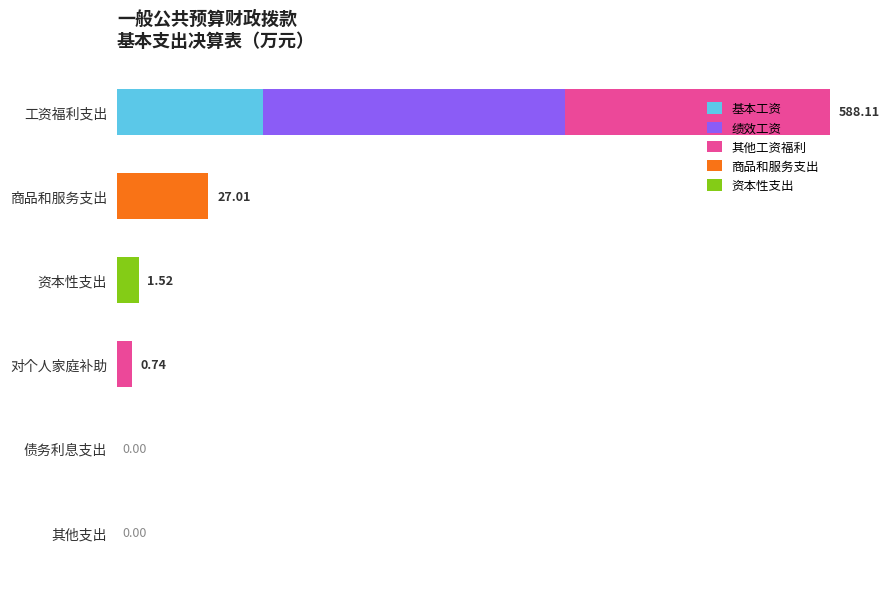

What is the difference between the maximum and minimum values in the 商品和服务支出 series?

5.2